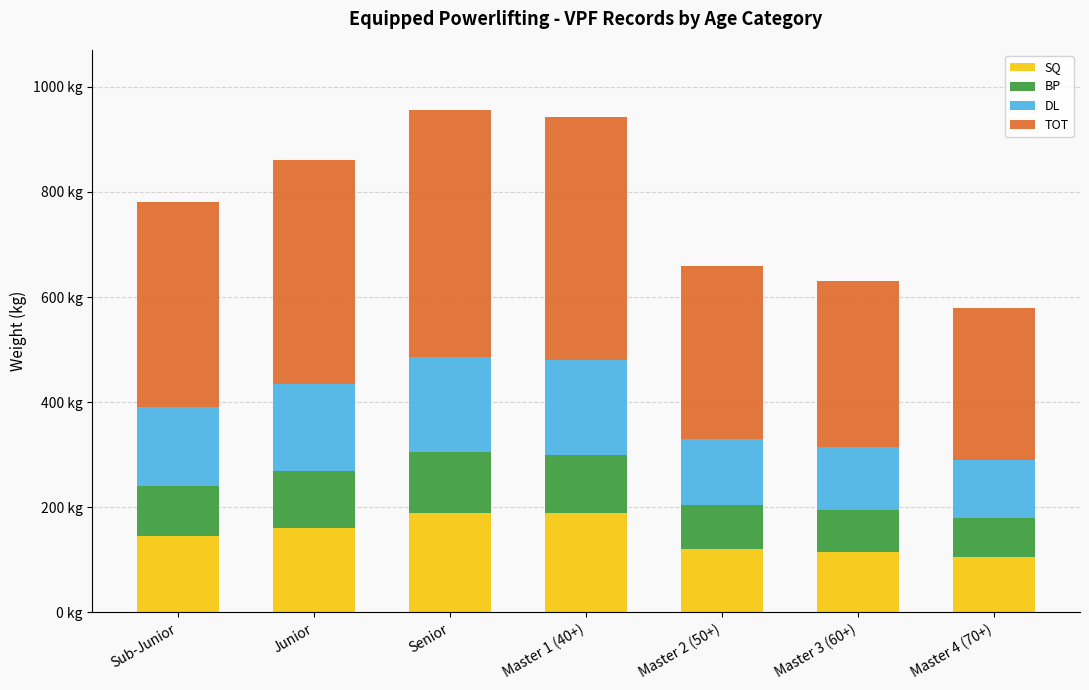

Which series has the largest total across all categories?

TOT